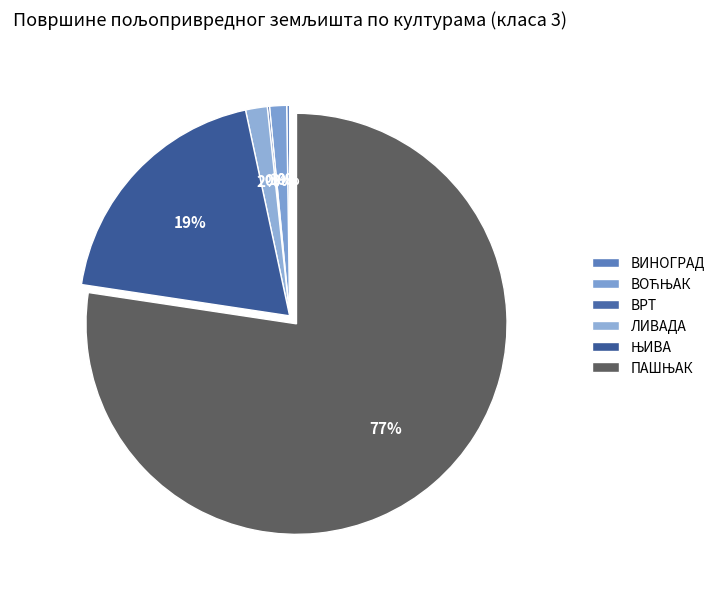

Do ВОЋЊАК and ПАШЊАК together represent more than half of the pie?

Yes